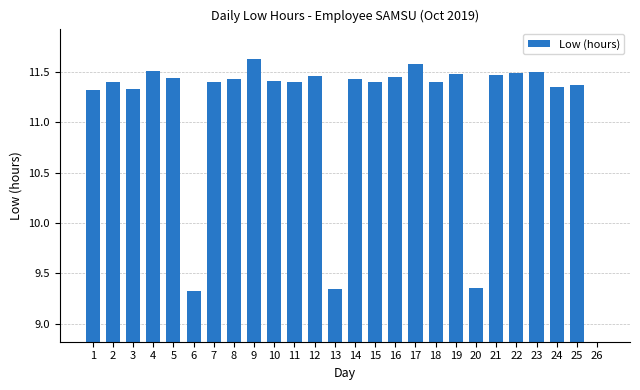

What is the average value?

10.8